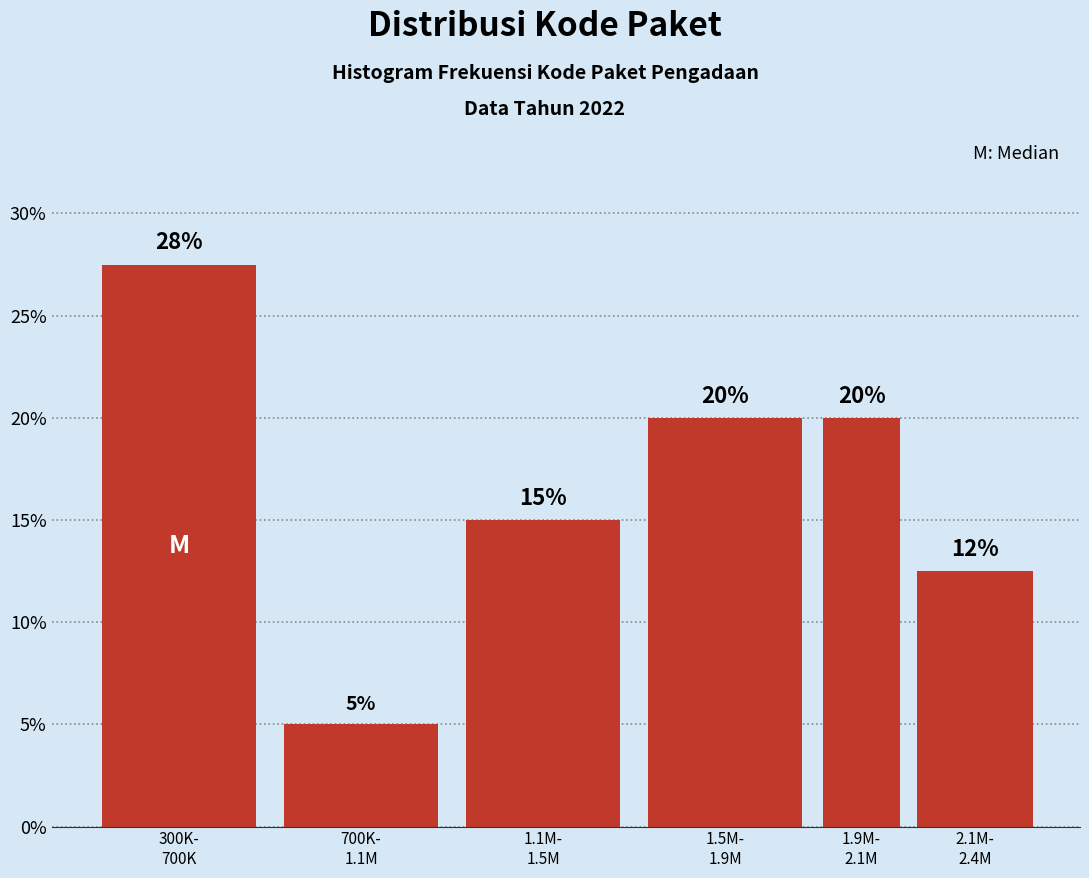

What is the value of the 6th bar from the left?

12.5